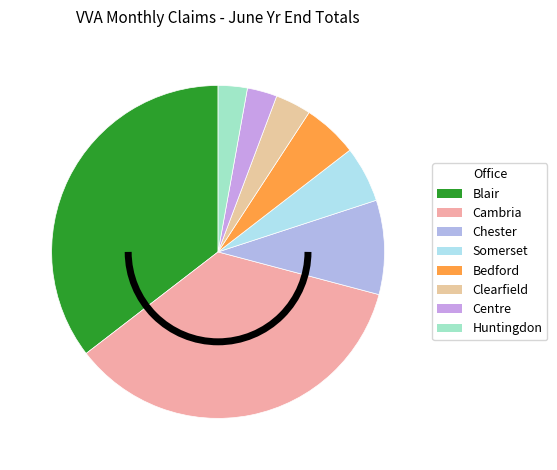

How many slices are in this pie chart?

8